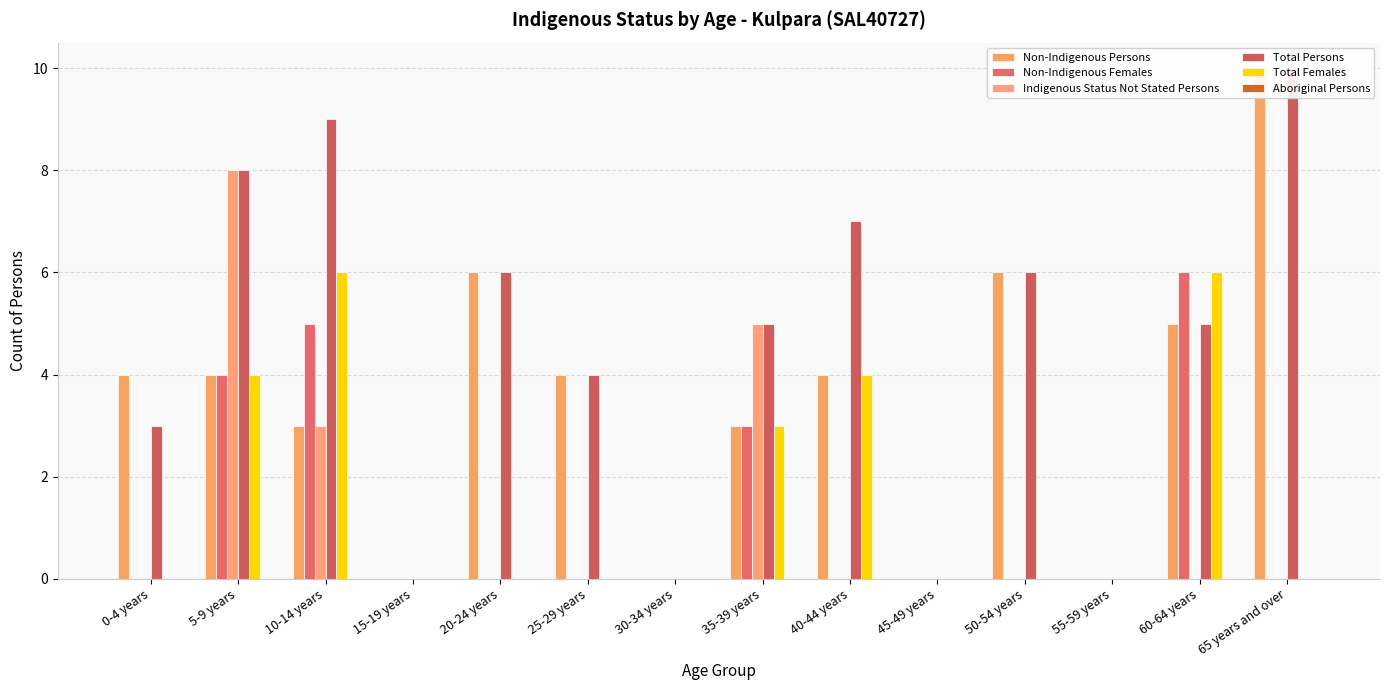

At how many categories does at least one series exceed 6?

4